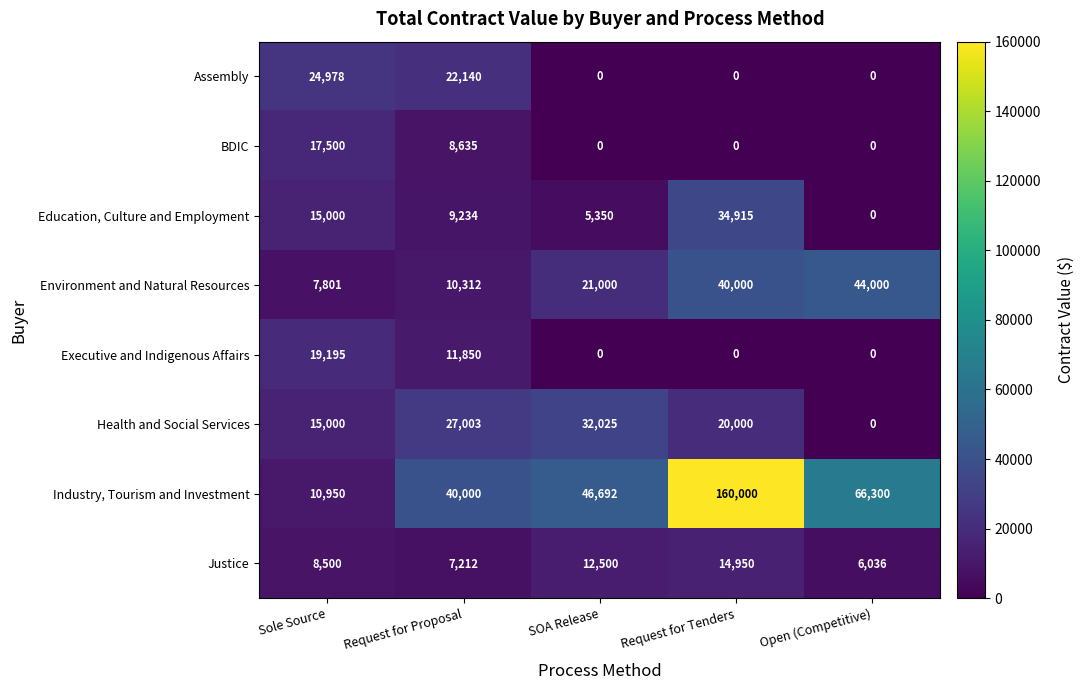

Count the Health and Social Services values in the range 15000 to 27003.

3